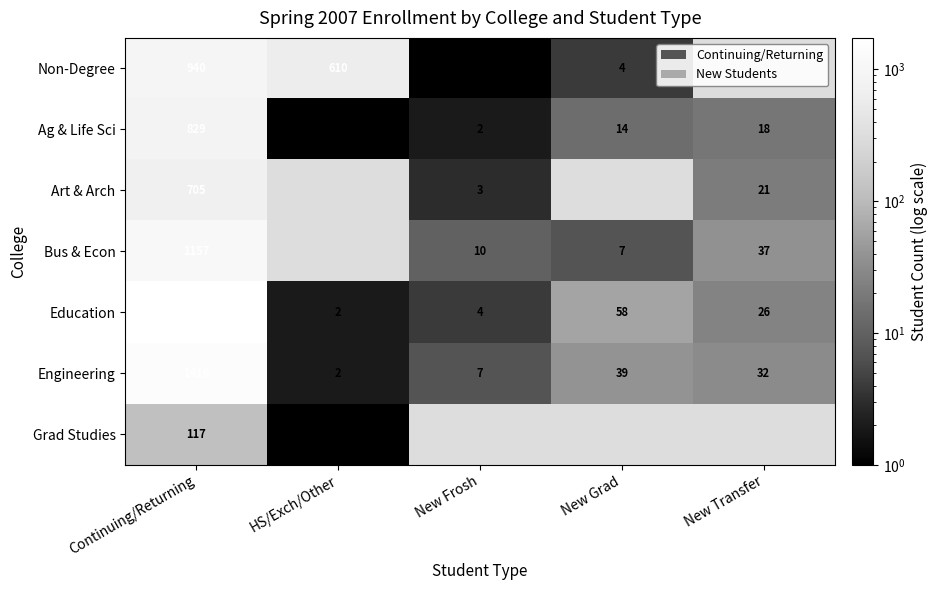

Which has a higher value, New Transfer or New Grad?

New Grad